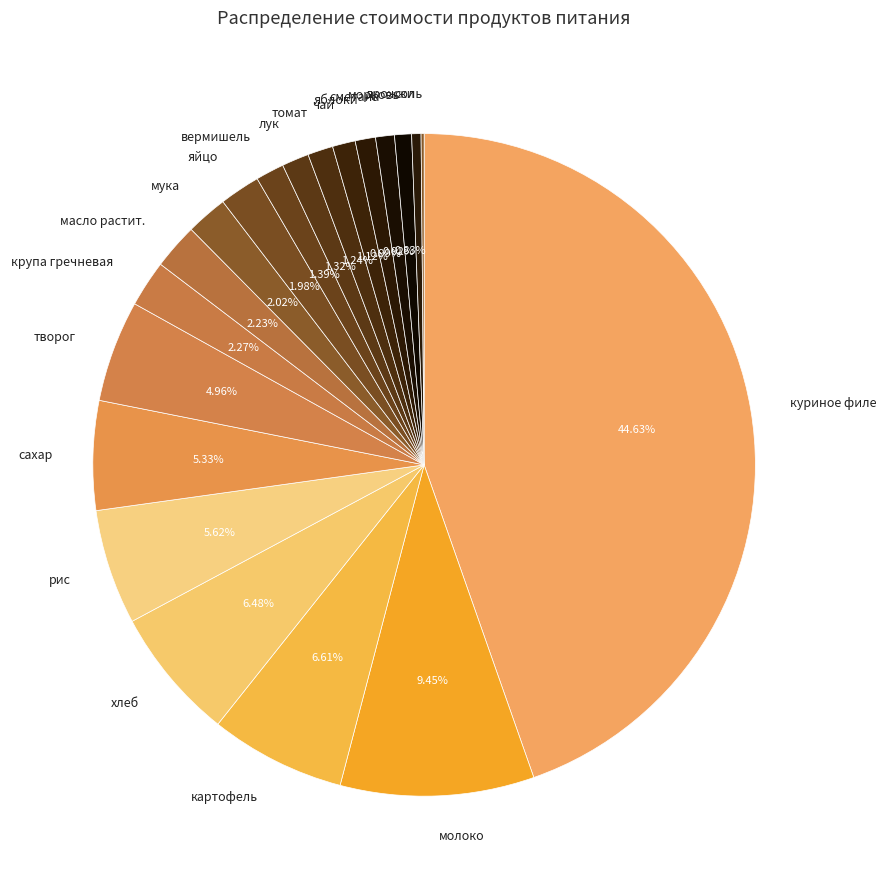

True or false: сахар accounts for 1% of the total.

False